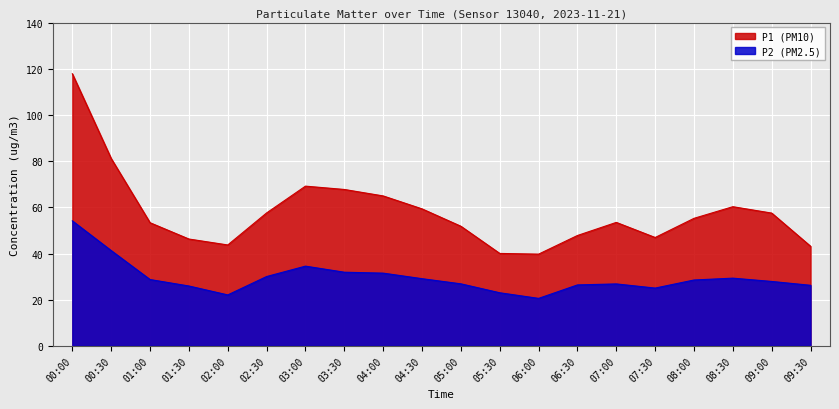

Rank the categories by P2 value from highest to lowest.

00:00, 00:30, 03:00, 03:30, 04:00, 02:30, 08:30, 04:30, 01:00, 08:00, 09:00, 05:00, 07:00, 06:30, 09:30, 01:30, 07:30, 05:30, 02:00, 06:00